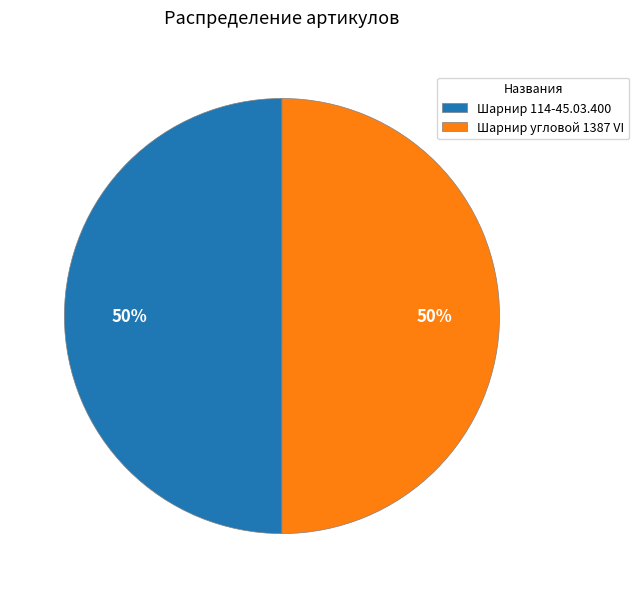

Count the number of slices in the pie.

2